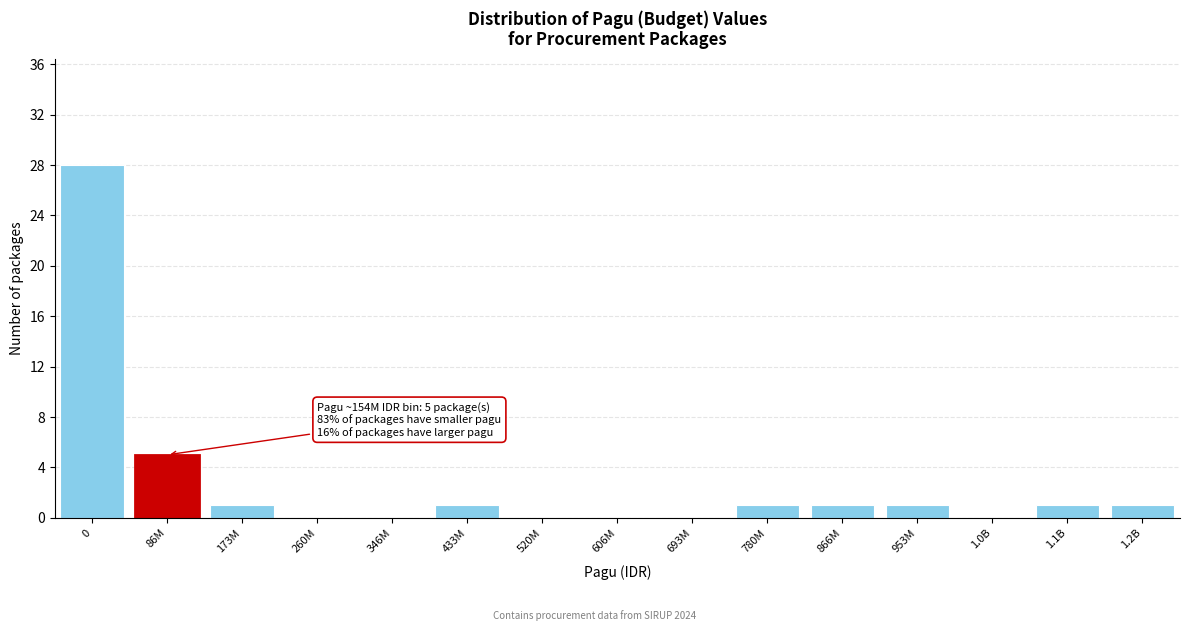

Reading left to right, list all the values displayed in this chart.

0=28	86M=5	173M=1	260M=0	346M=0	433M=1	520M=0	606M=0	693M=0	780M=1	866M=1	953M=1	1.0B=0	1.1B=1	1.2B=1